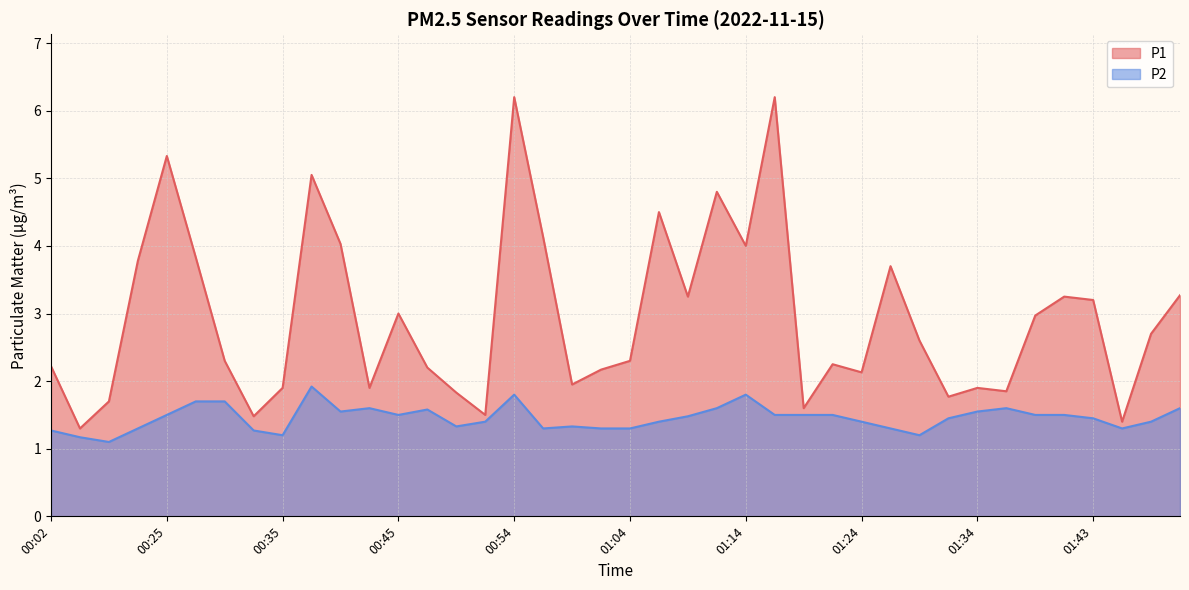

What is the average value of the P2 series?

1.5